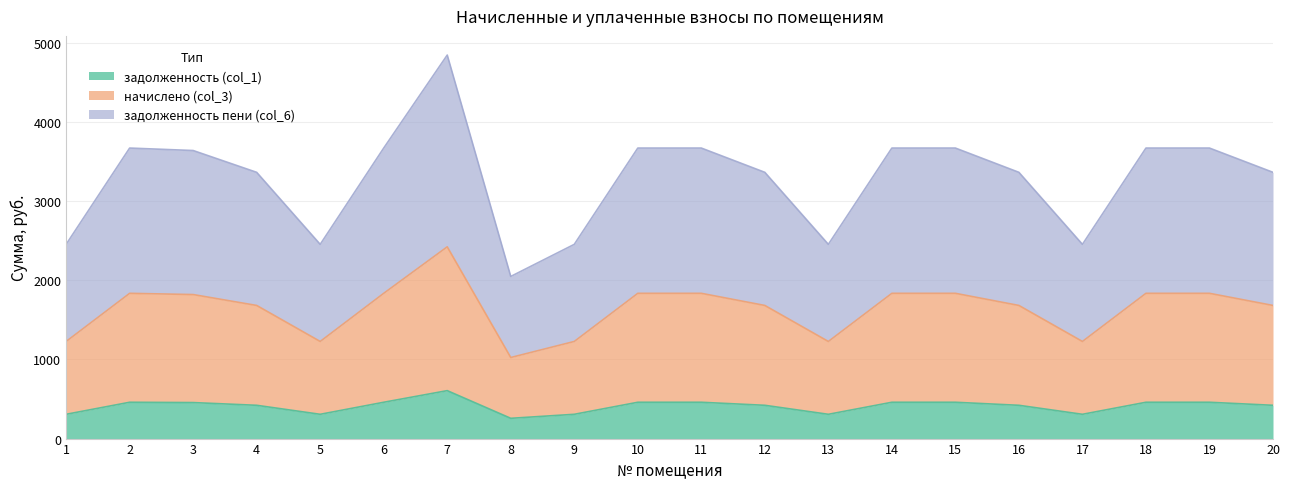

Which series has the largest total across all categories?

задолженность пени (col_6)